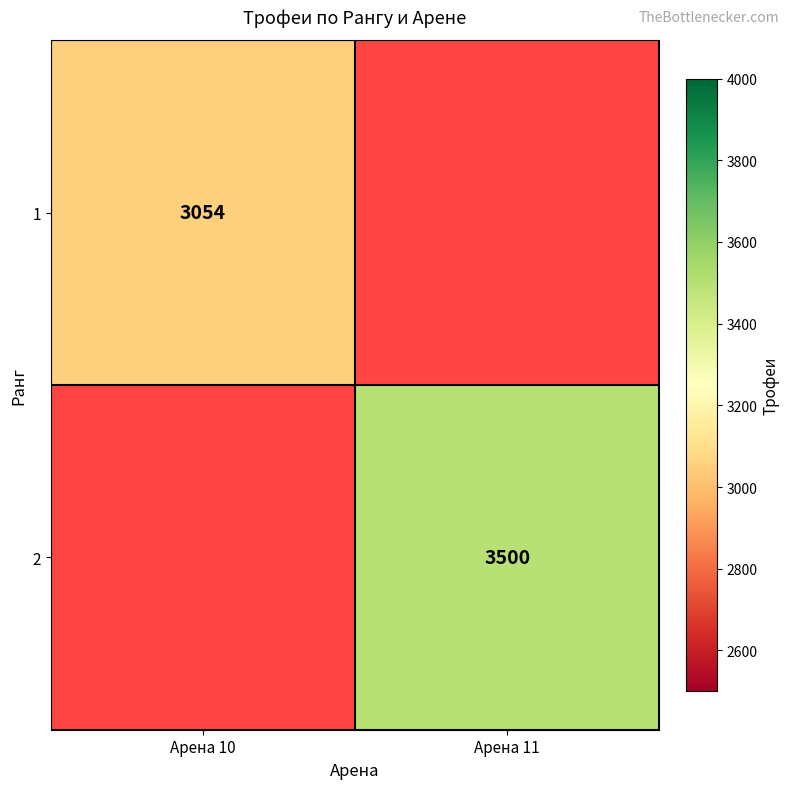

At how many categories does at least one series exceed 3310?

1